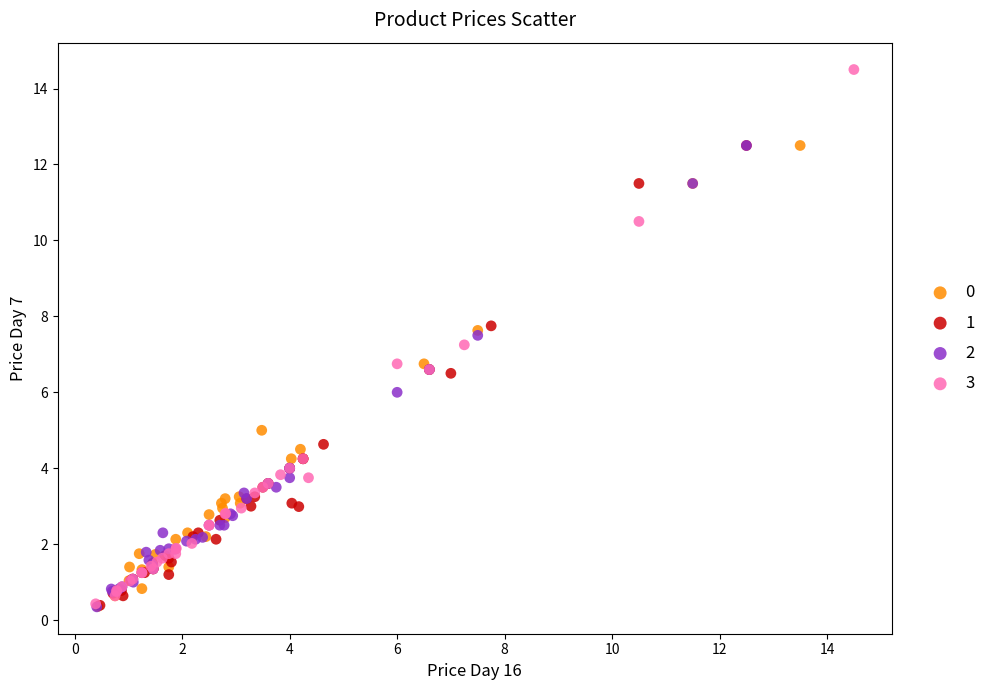

What are all the series names shown in the legend?

0, 1, 2, 3